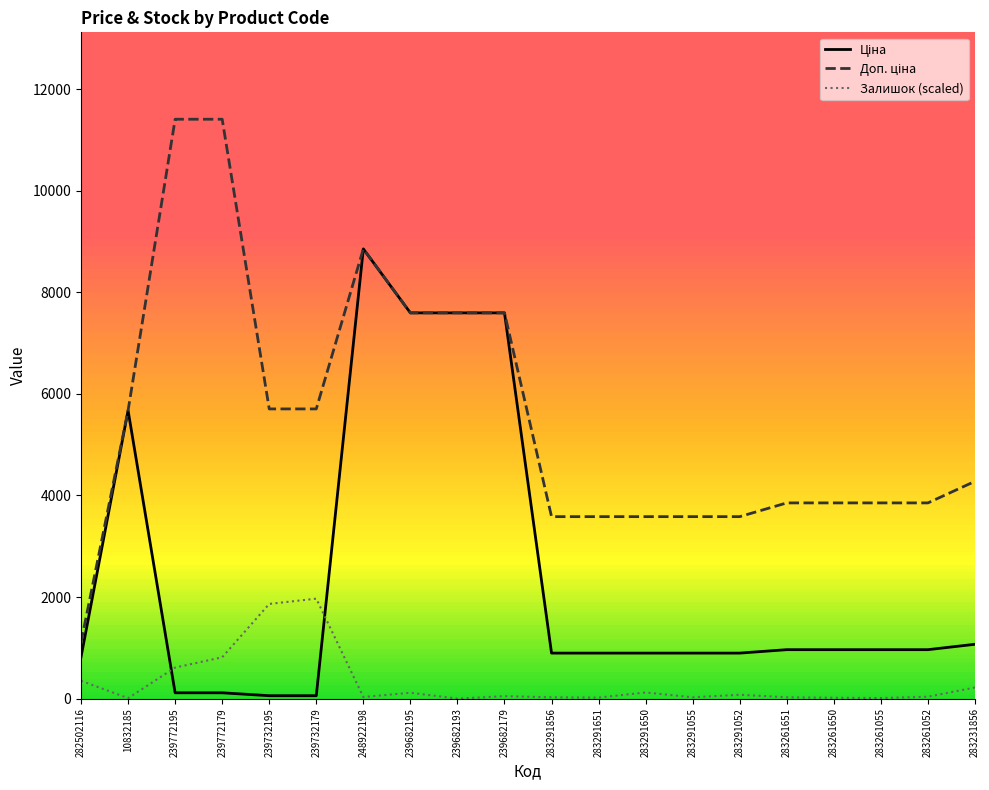

What is the difference between the highest and lowest values at 239682193?

7596.5